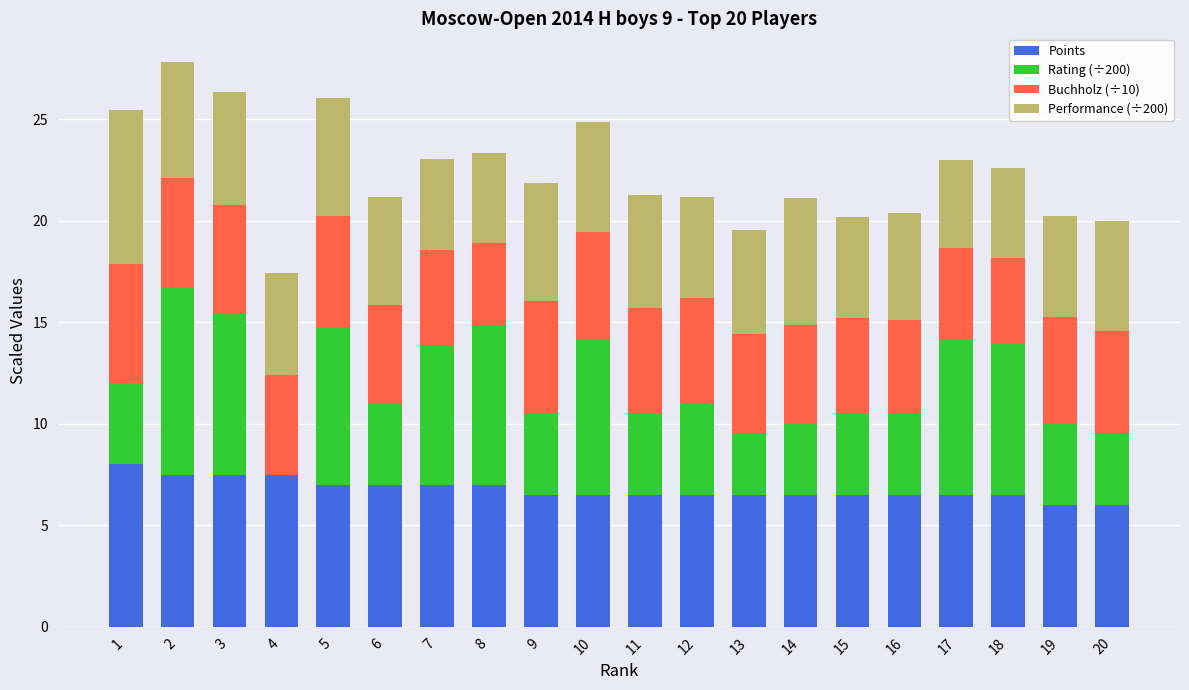

The Points series shows 6.5 at 15. True or false?

True